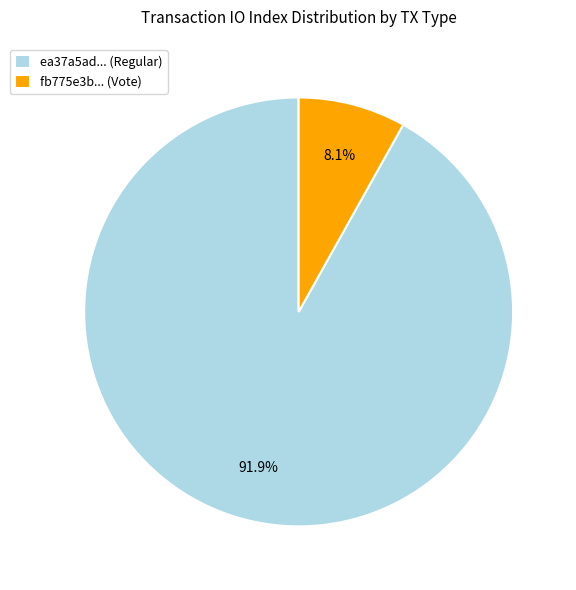

Which has a higher value, fb775e3b... (Vote) or ea37a5ad... (Regular)?

ea37a5ad... (Regular)